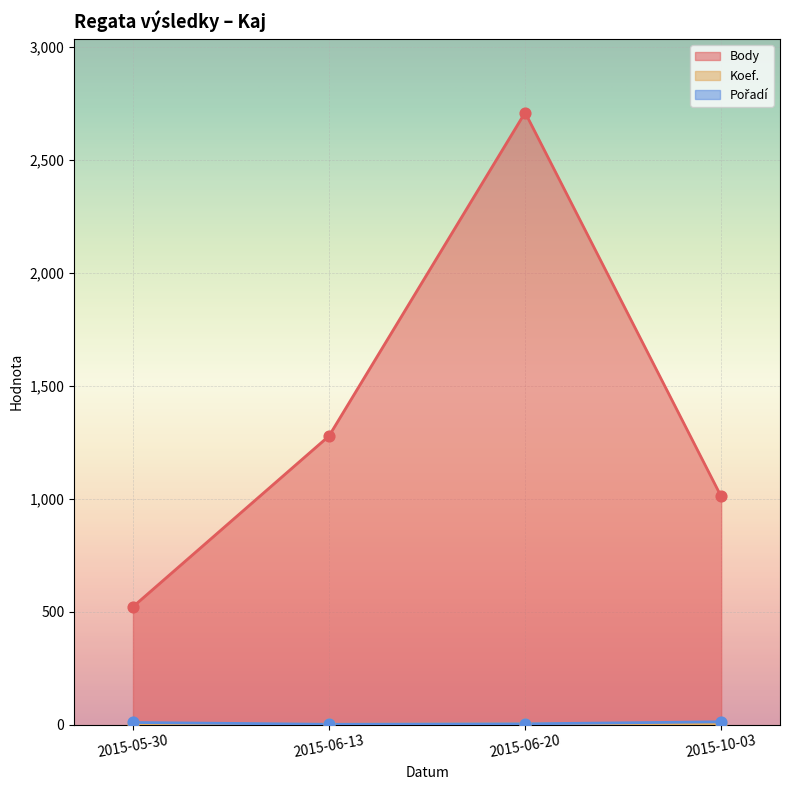

At which category is the sum across all series the highest?

2015-06-20